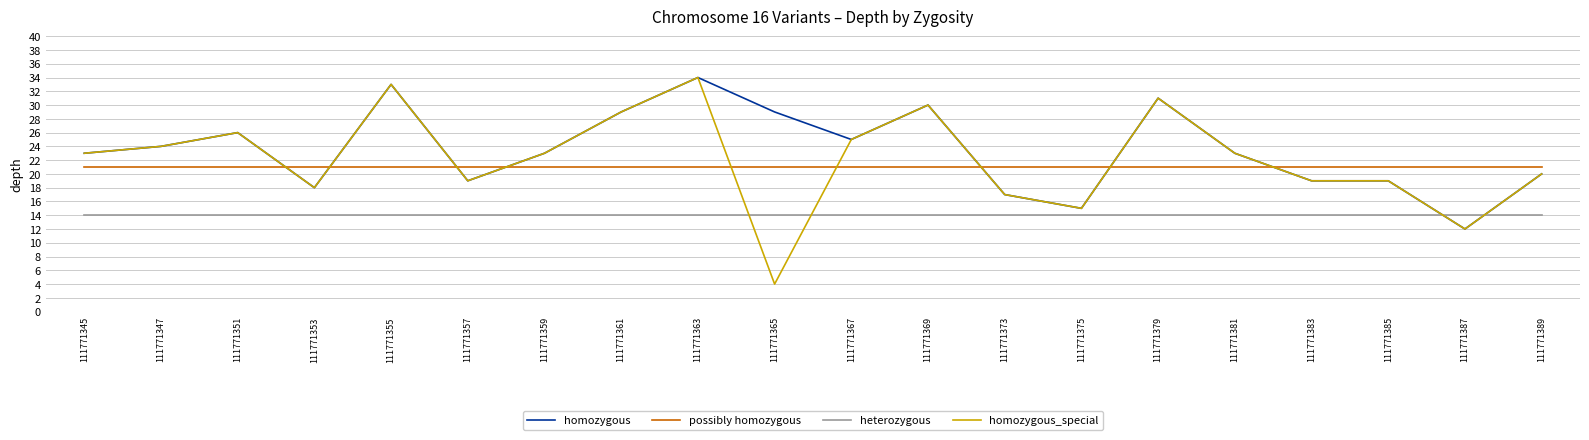

What is the sum of the homozygous_special values at 111771361 and 111771365?

33